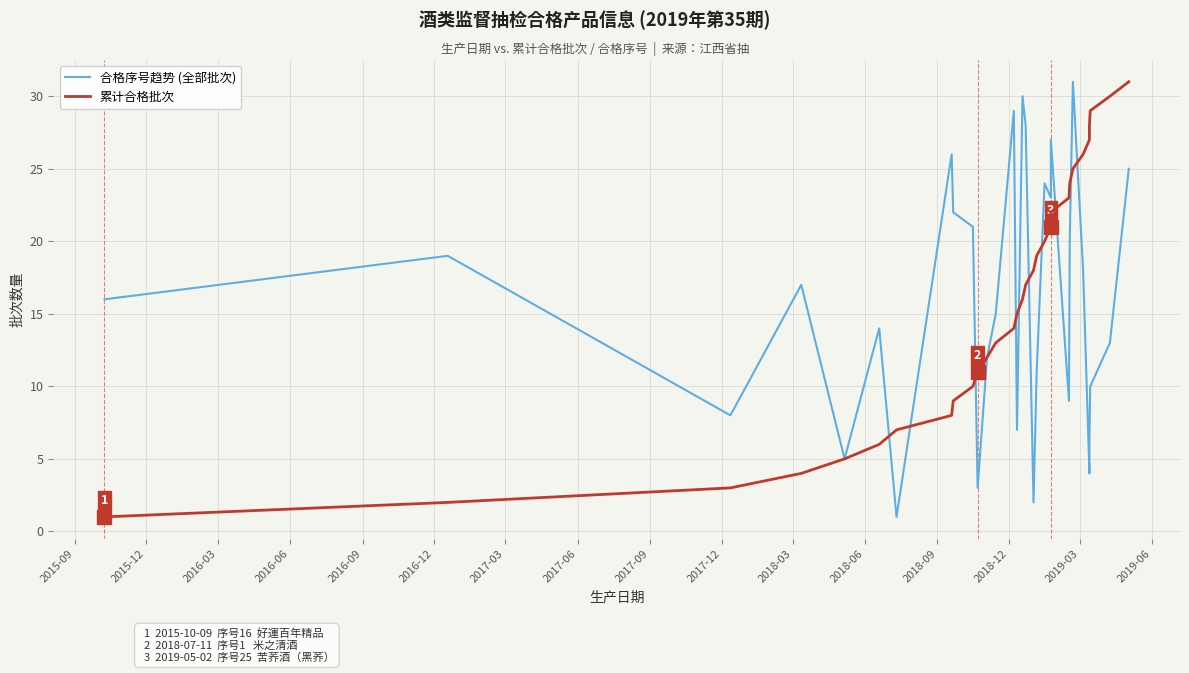

True or false: 合格序号趋势 (全部批次) has more than 1 interior local peaks.

True